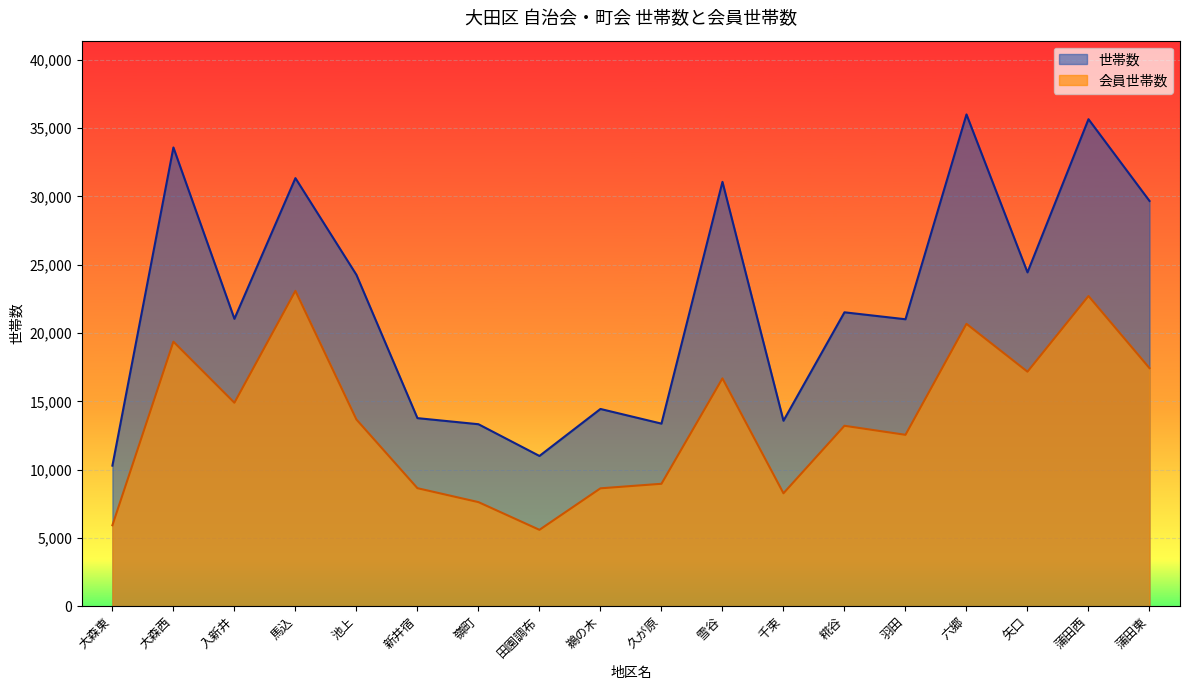

Is it true that 世帯数 equals 2904 at 久が原?

False